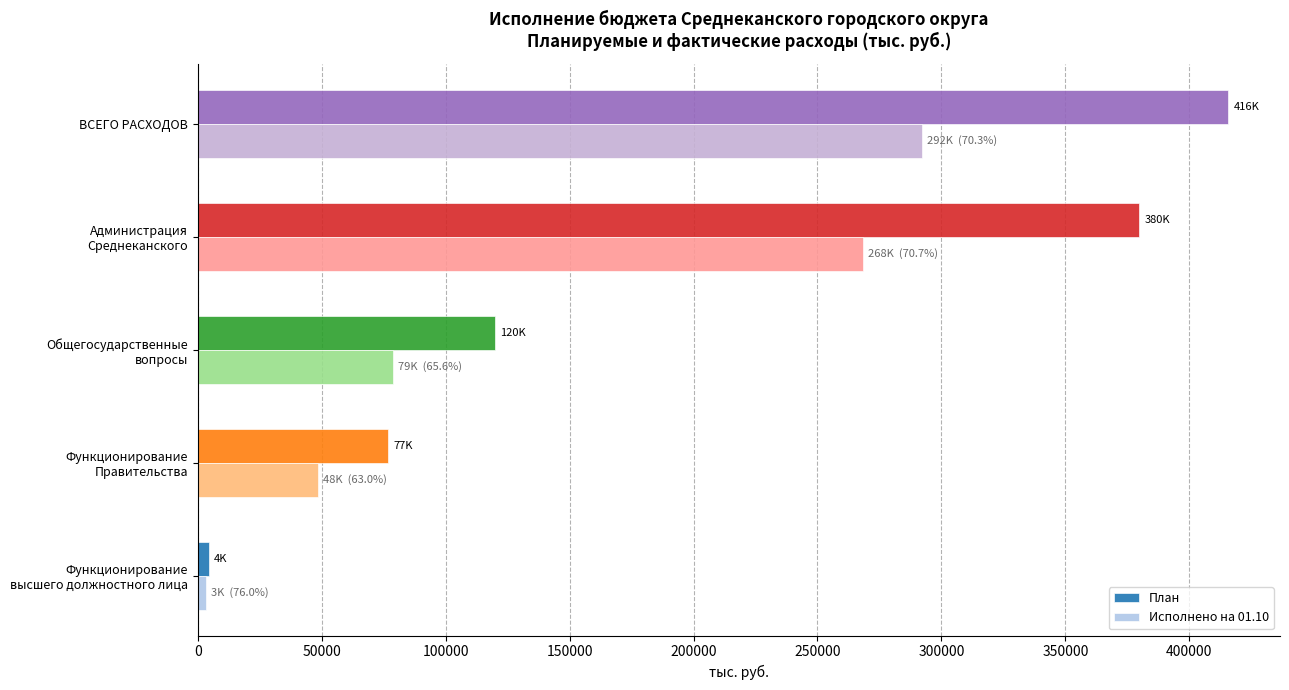

Which series has the largest total across all categories?

План